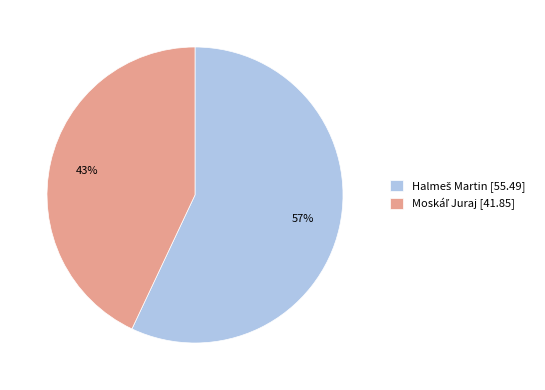

To the nearest percent, what is the difference between the largest and smallest slice percentages?

14%